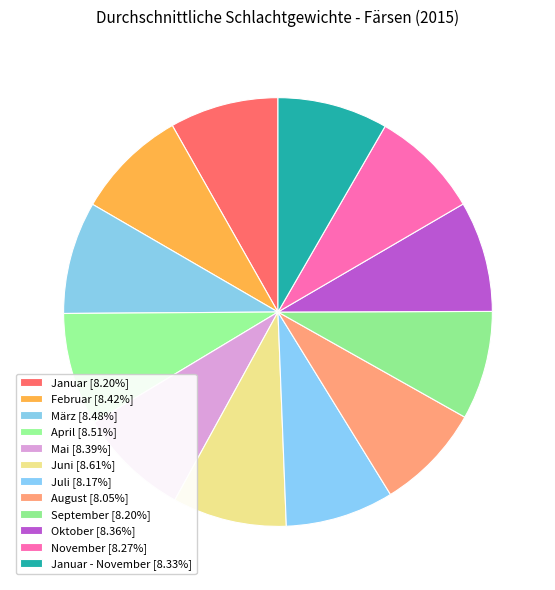

How many segments does this pie chart have?

12